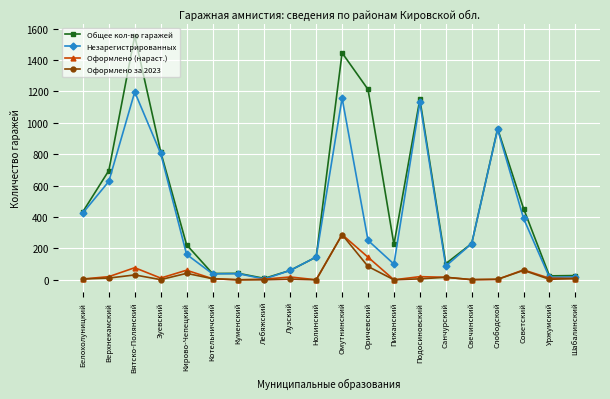

What are all the series names shown in the legend?

Общее кол-во гаражей, Незарегистрированных, Оформлено (нараст.), Оформлено за 2023